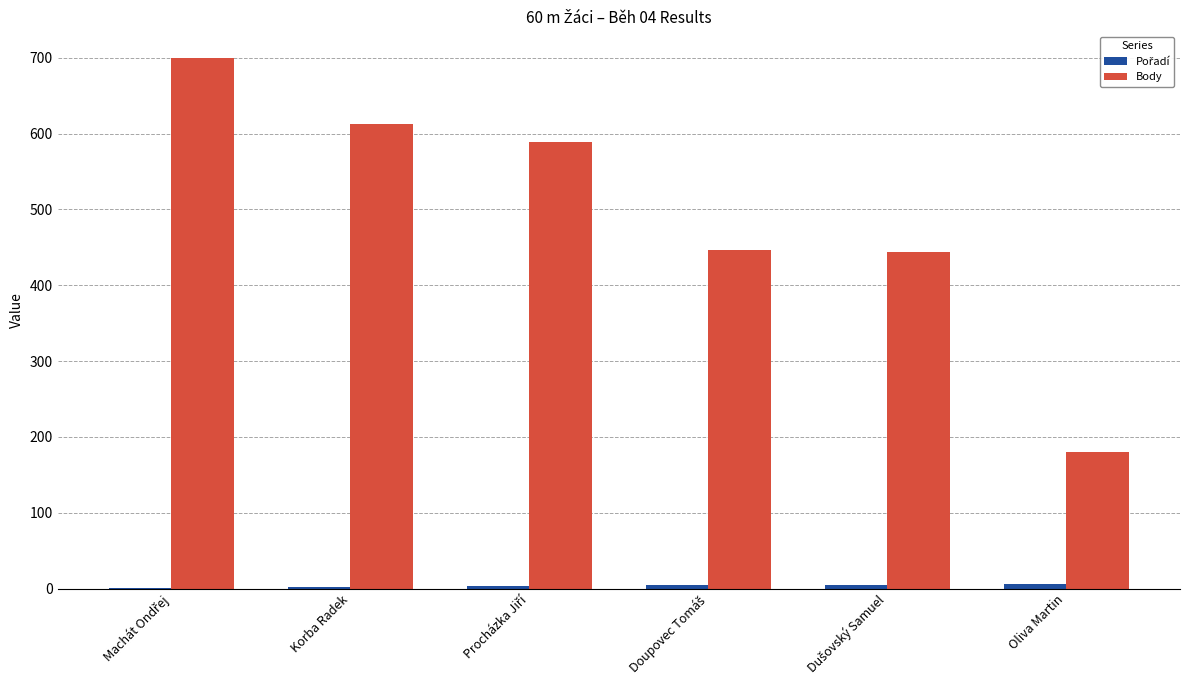

How many categories are shown in the chart?

6